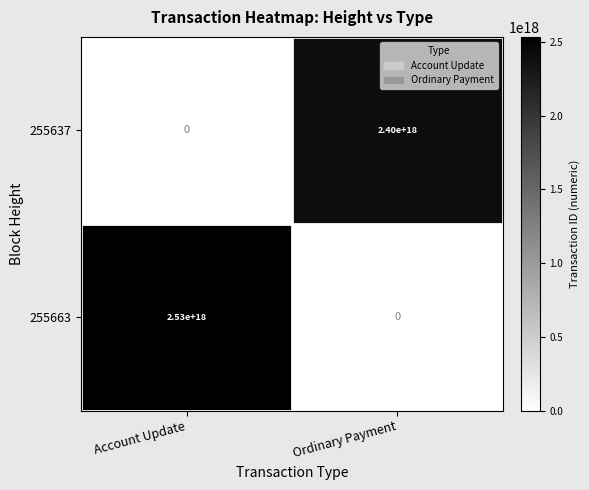

Which series has the largest range (max minus min)?

255663